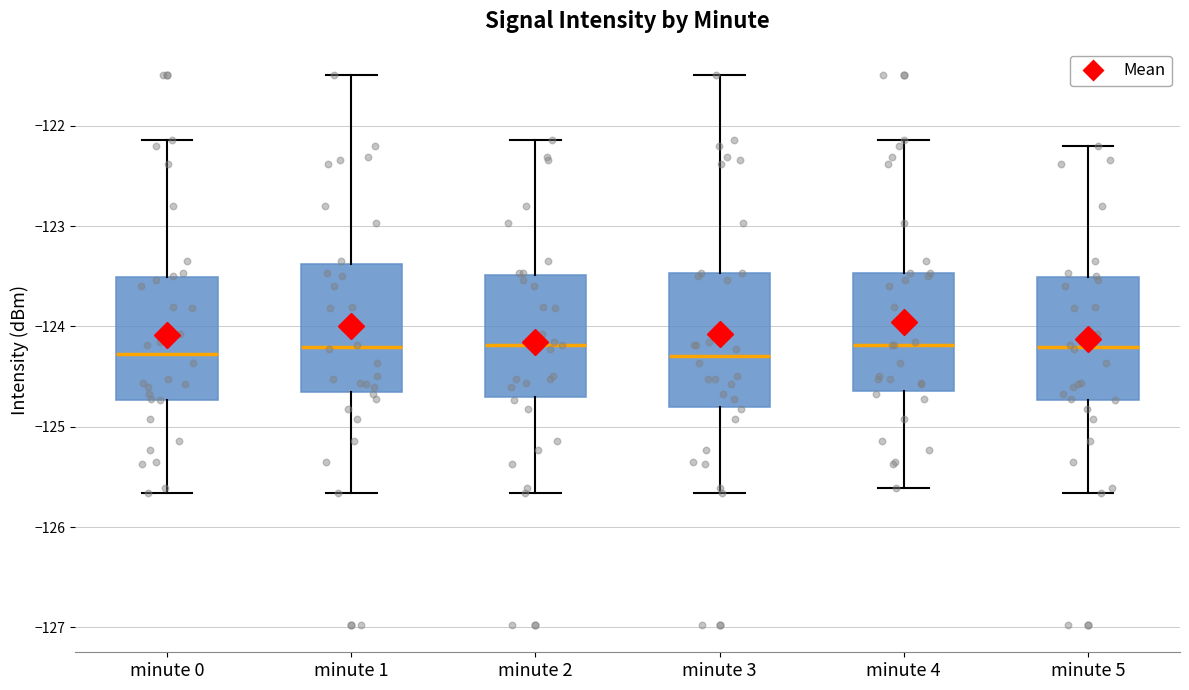

Reading left to right, transcribe this box plot: for each box, give where its median line is, the range the box spans, and where its two whiskers end, as read against the y-axis. The values are not printed on the chart, so give them approximately, as read against the axis.

minute 0: median -124.3, box -124.7 to -123.5, whiskers -125.7 to -122.1
minute 1: median -124.2, box -124.7 to -123.4, whiskers -125.7 to -121.5
minute 2: median -124.2, box -124.7 to -123.5, whiskers -125.7 to -122.1
minute 3: median -124.3, box -124.8 to -123.5, whiskers -125.7 to -121.5
minute 4: median -124.2, box -124.6 to -123.5, whiskers -125.6 to -122.1
minute 5: median -124.2, box -124.7 to -123.5, whiskers -125.7 to -122.2